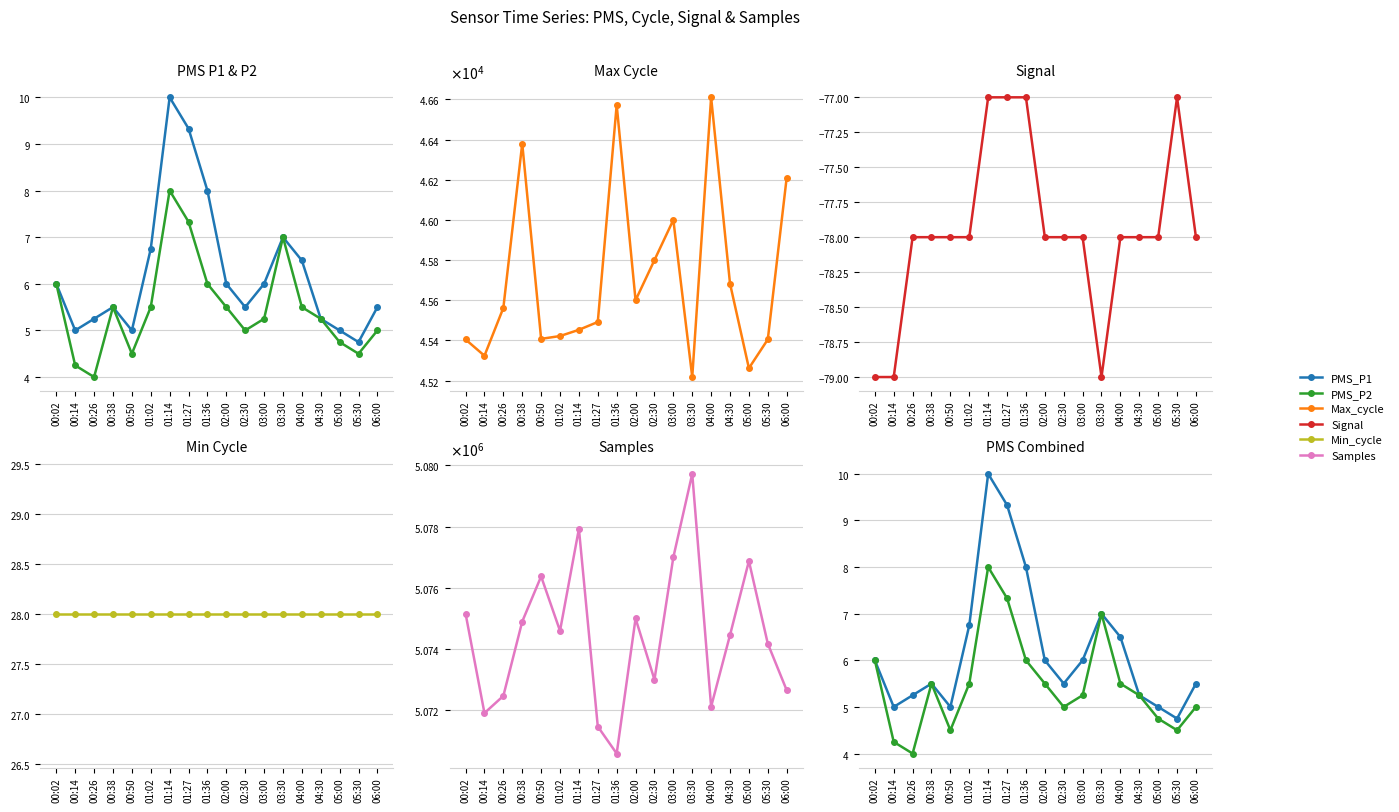

What is the sum of the Min_cycle values at 03:00 and 01:02?

56.0